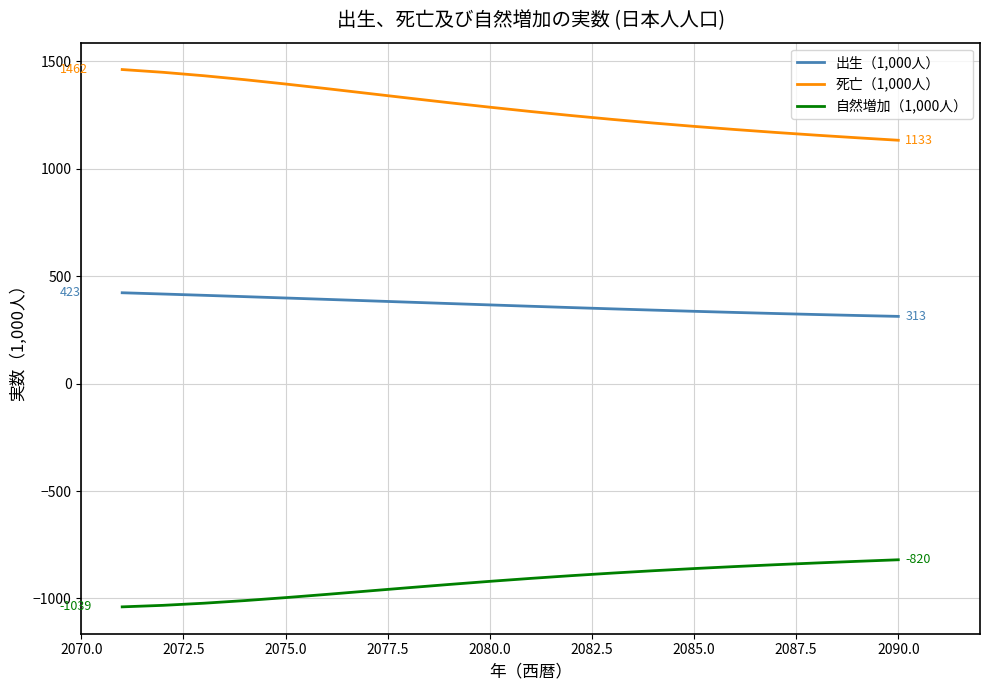

Which series has the largest total across all categories?

死亡（1,000人）